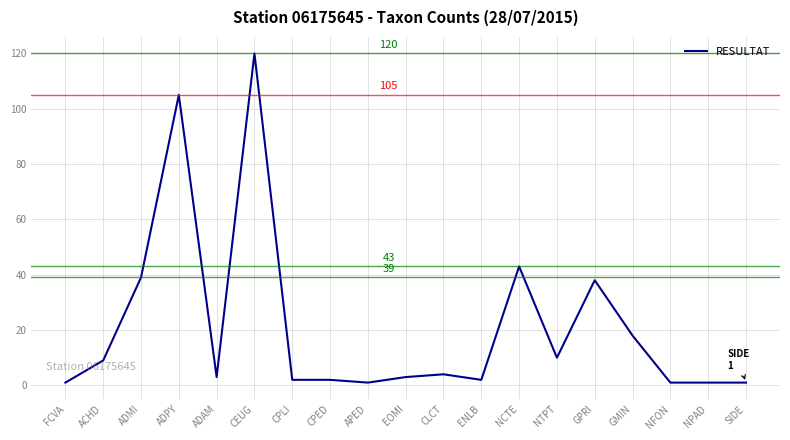

Which category has the highest value across all series?

CEUG